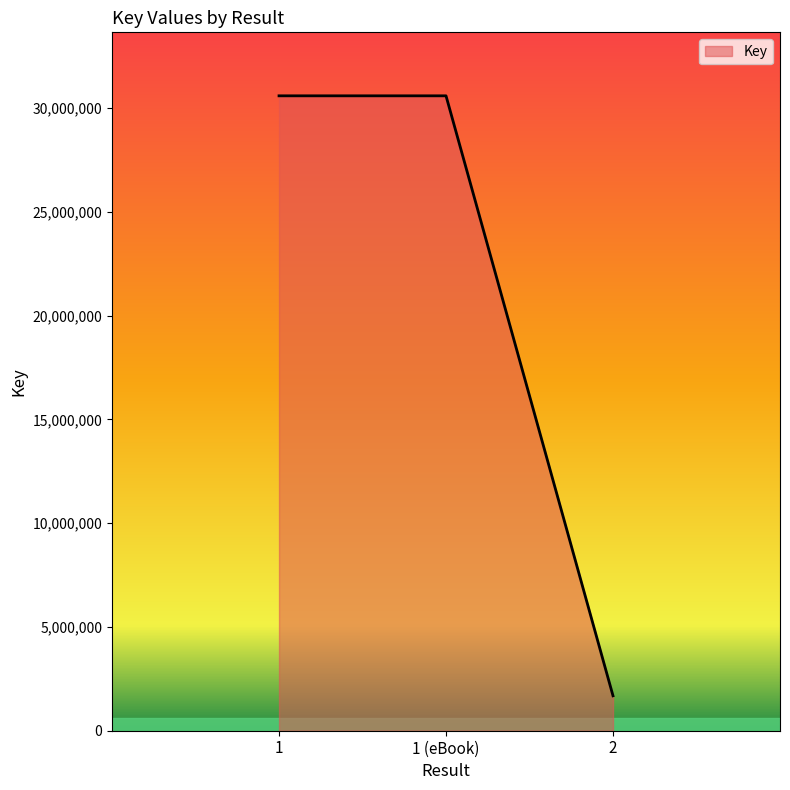

What is the smallest value displayed?

1682672